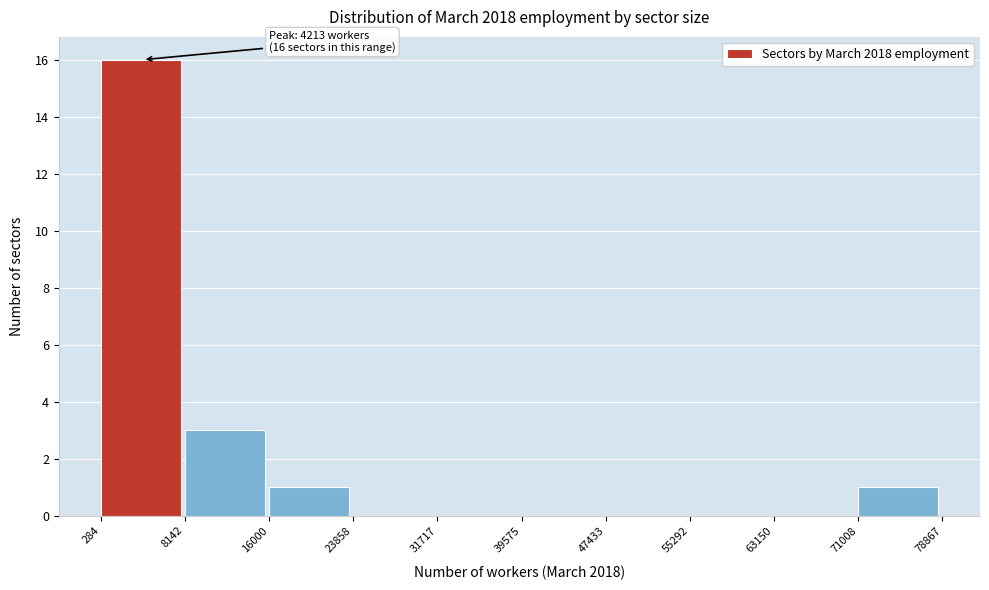

Over which range of the x-axis is the bar tallest?

284 to 8142